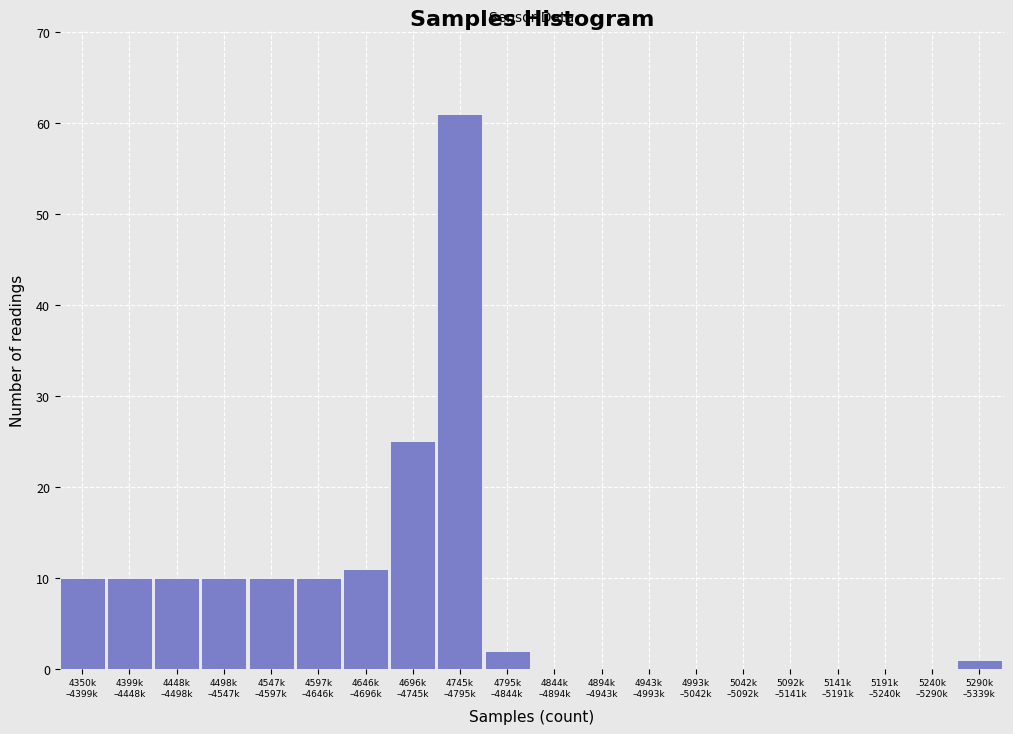

What is the maximum value shown in the chart?

61